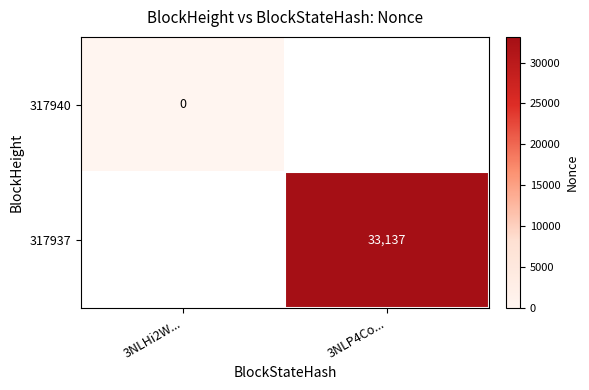

Is it true that 317937 equals 33137 at 3NLP4Co...?

True